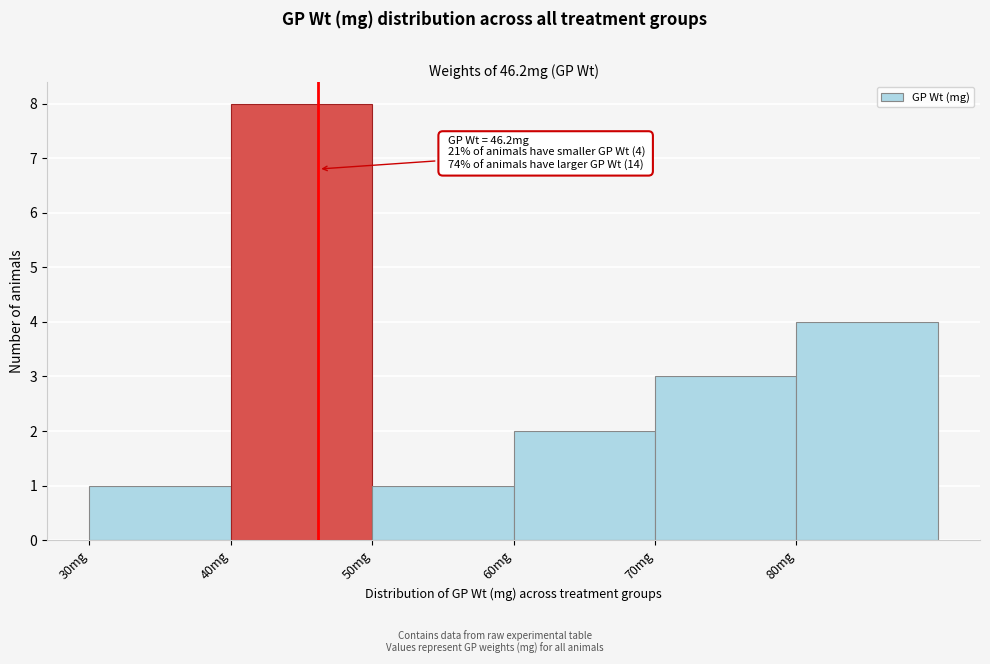

Over which range of the x-axis is the bar tallest?

40 to 50